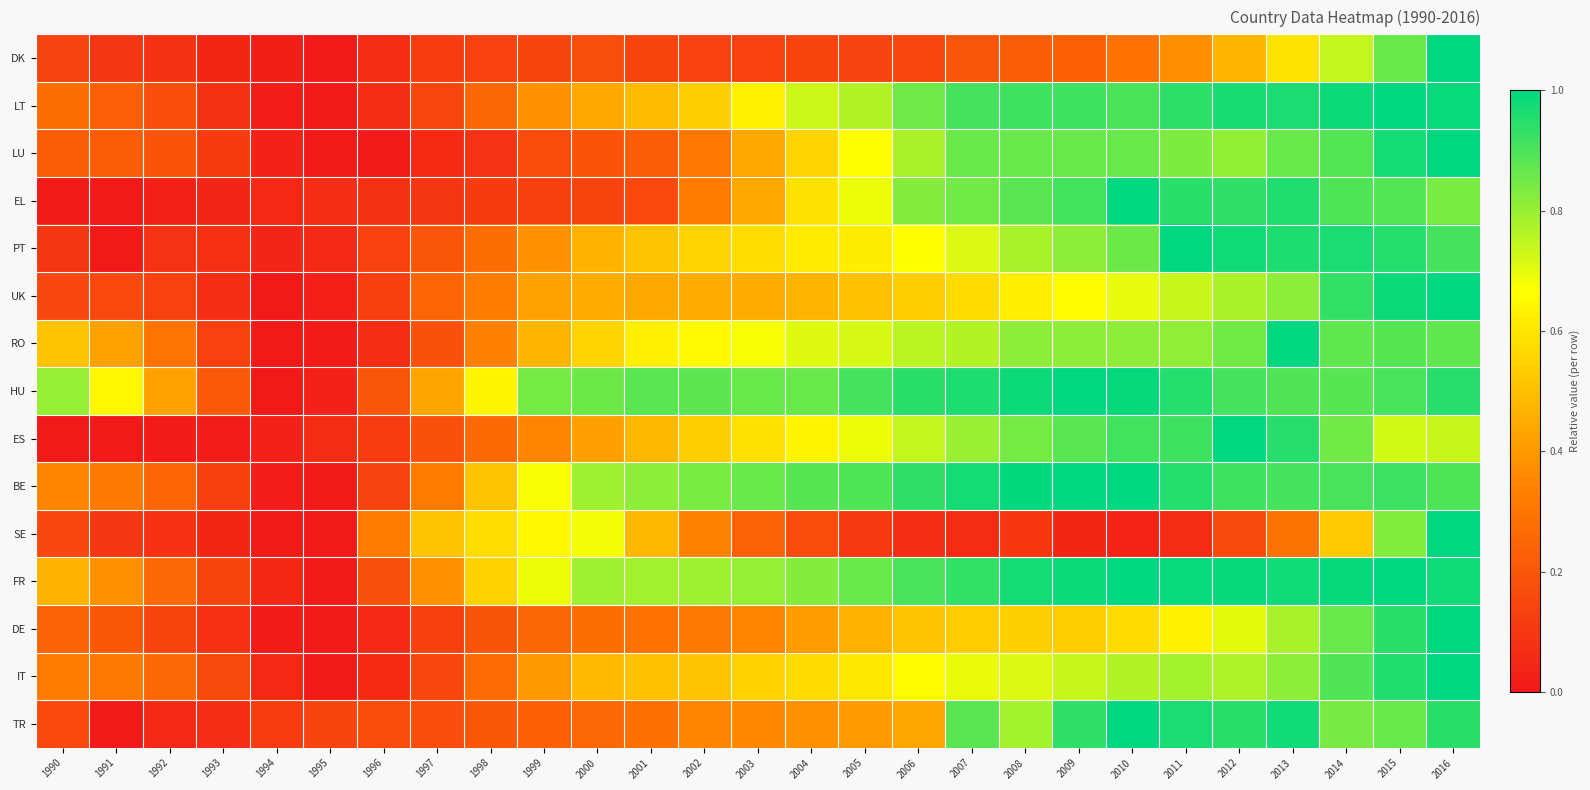

At 1995, list the series in order from largest to smallest.

TR, EL, ES, PT, HU, UK, RO, DK, LT, LU, BE, SE, FR, DE, IT